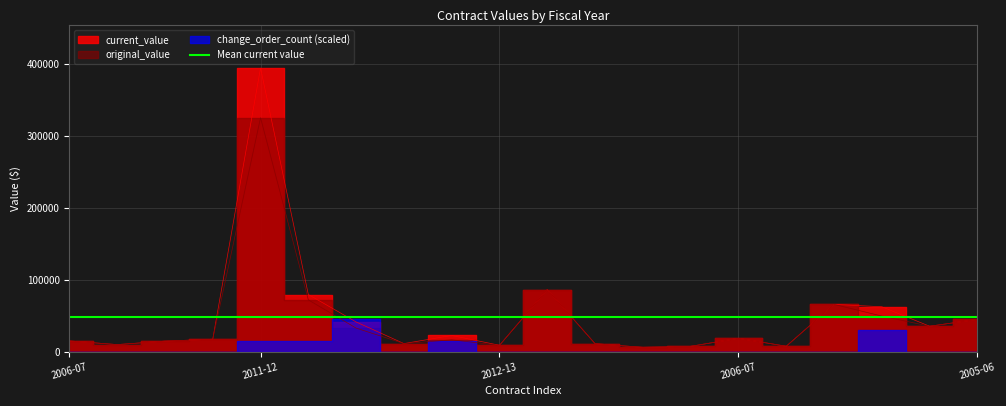

What is the approximate value of original_value at 2006-07?

18640.0